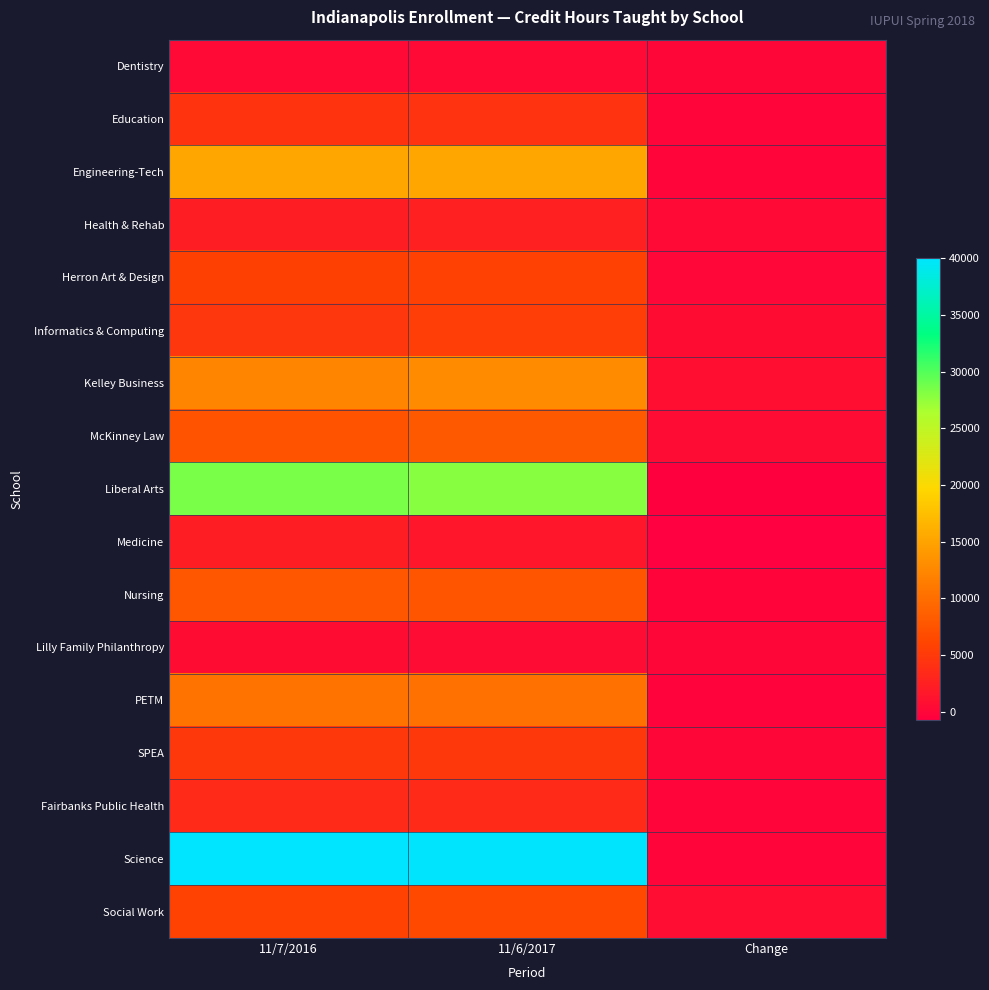

Rank the series at 11/6/2017 from highest to lowest value.

Science, Liberal Arts, Engineering-Tech, Kelley Business, PETM, McKinney Law, Nursing, Social Work, Herron Art & Design, Informatics & Computing, SPEA, Education, Fairbanks Public Health, Health & Rehab, Medicine, Lilly Family Philanthropy, Dentistry